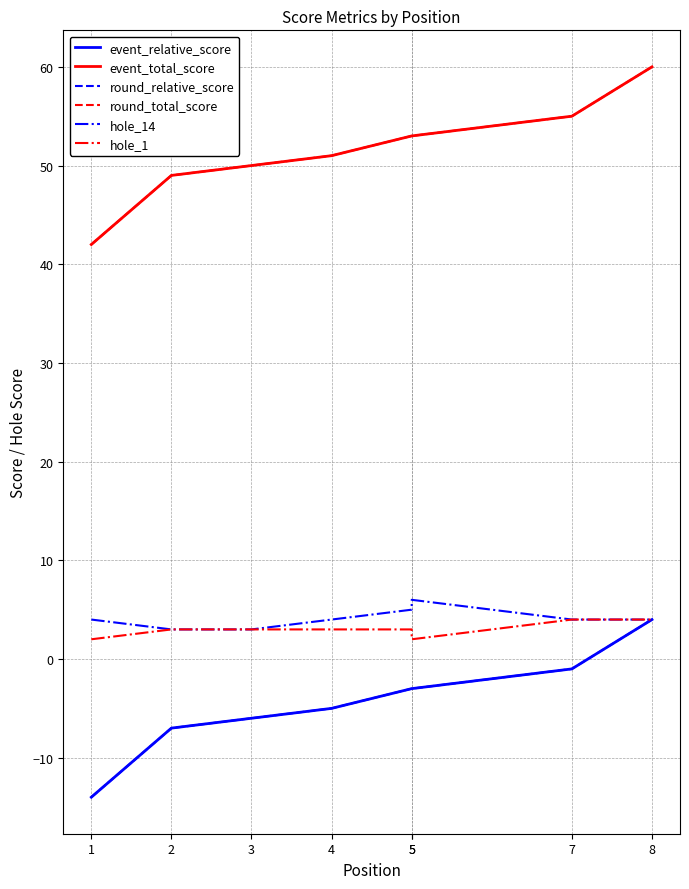

How many data points in hole_1 are less than 3?

2